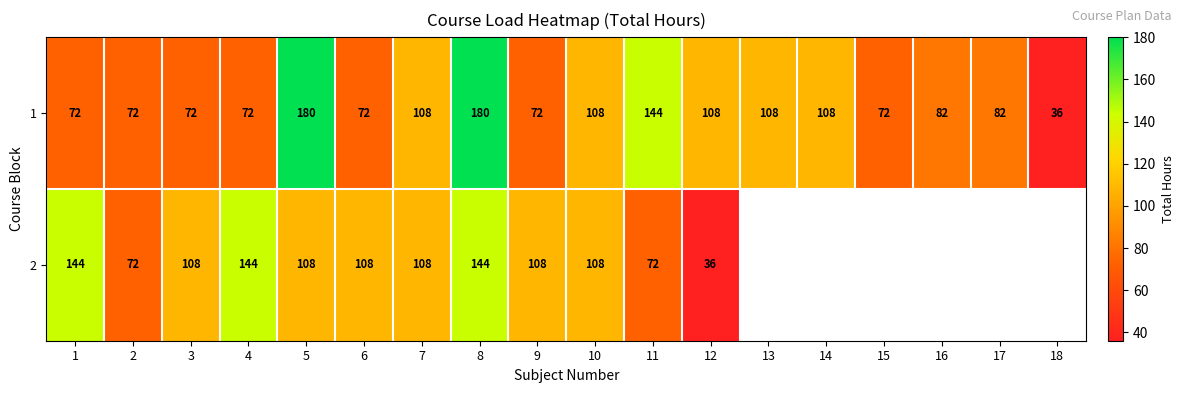

What is the approximate value of 1 at 8?

180